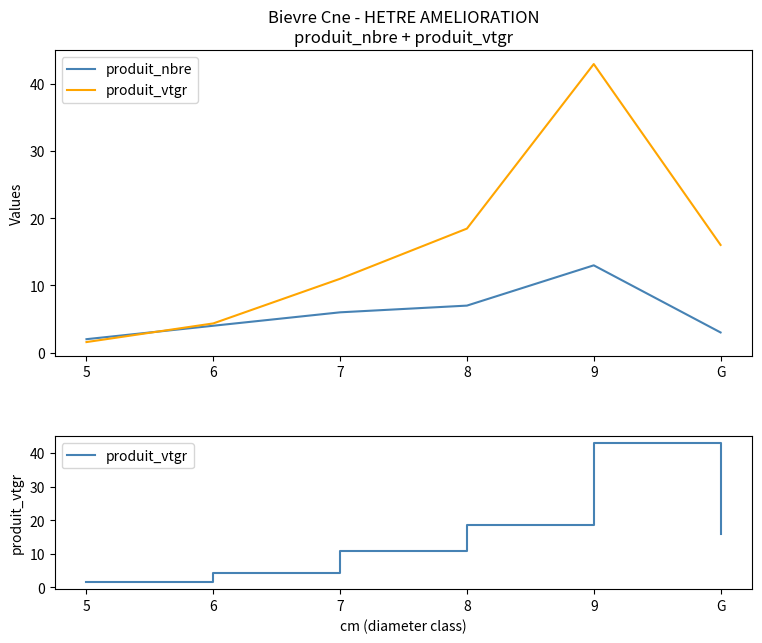

The value of produit_nbre at 9 is 13.0. True or false?

True